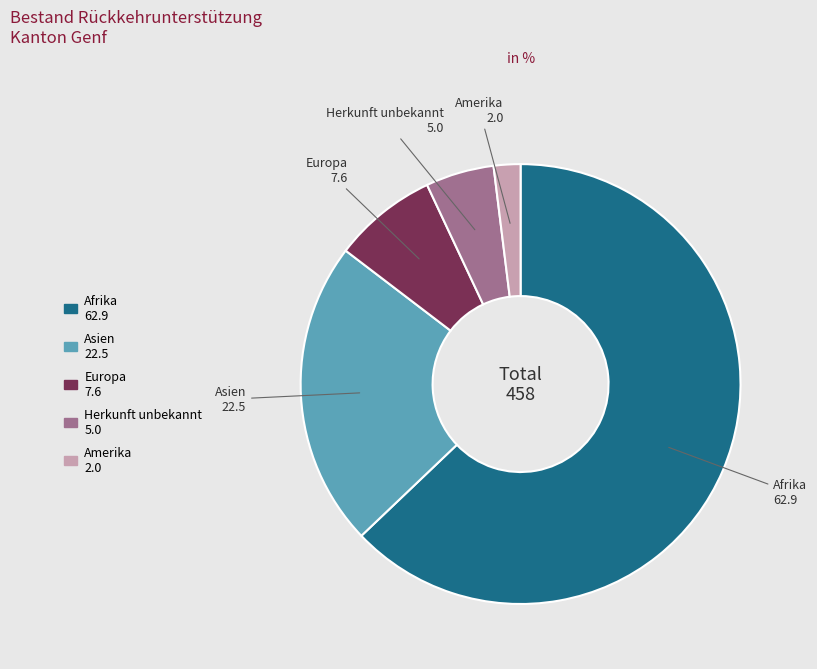

Is there any slice that represents more than half of the pie?

Yes